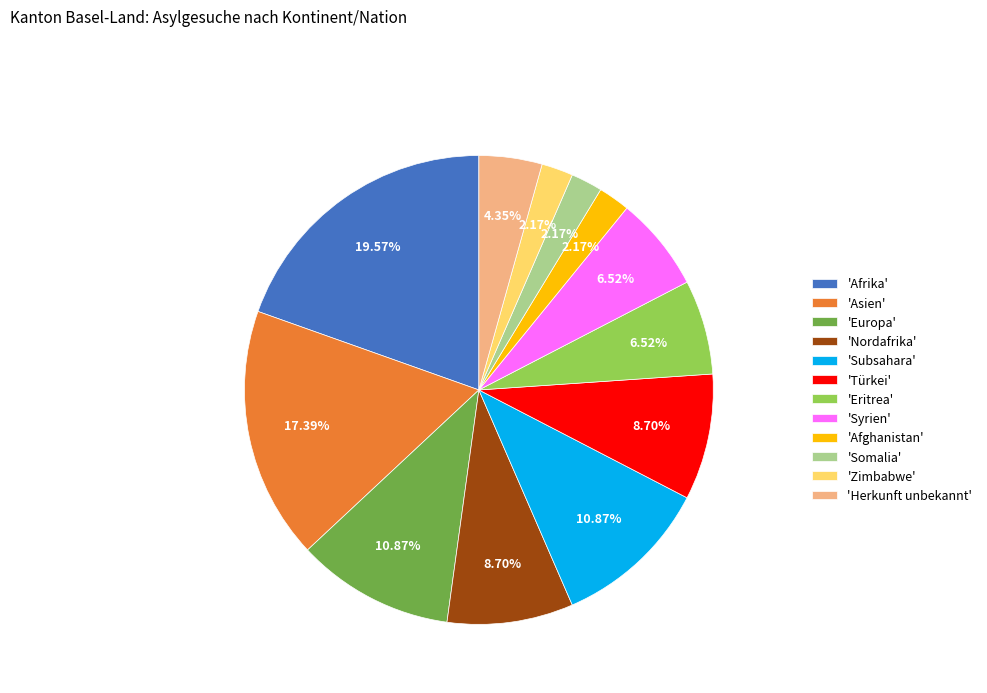

Count the number of slices in the pie.

12